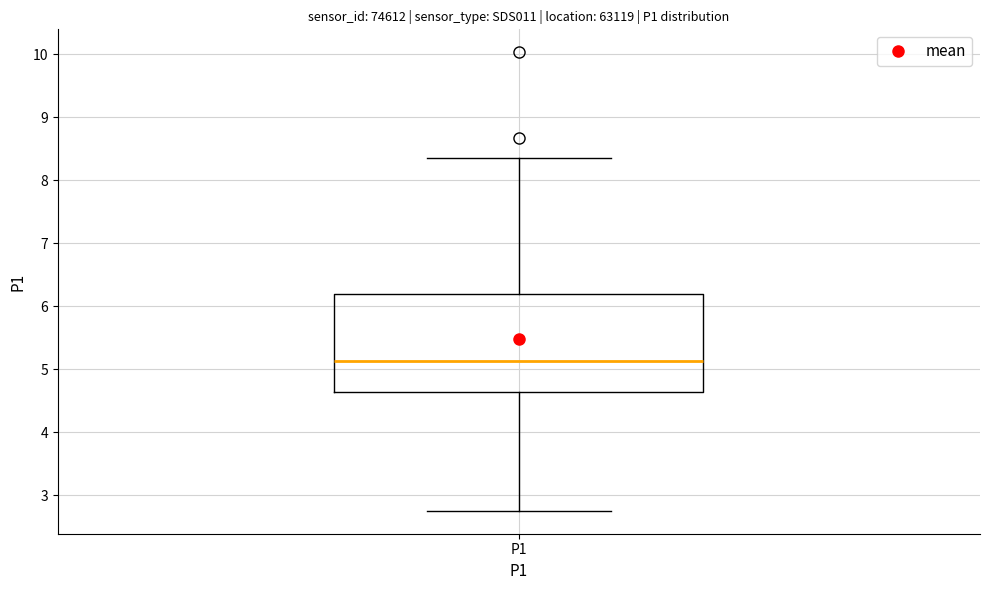

Where does the median line of the box for P1 sit on the y-axis? The values are not printed on the chart, so give them approximately, as read against the axis.

5.1